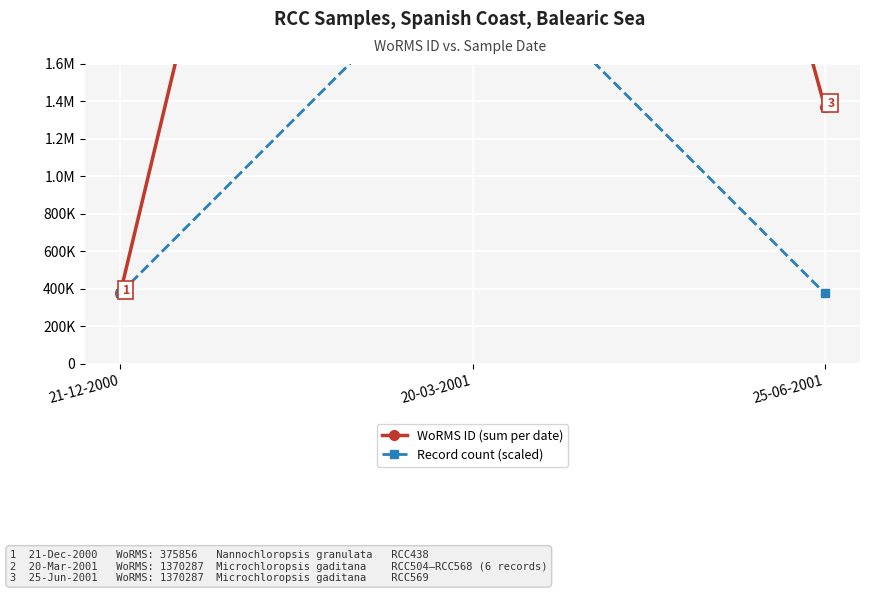

Between 21-12-2000 and 25-06-2001, which series saw the biggest shift?

WoRMS ID (sum per date)